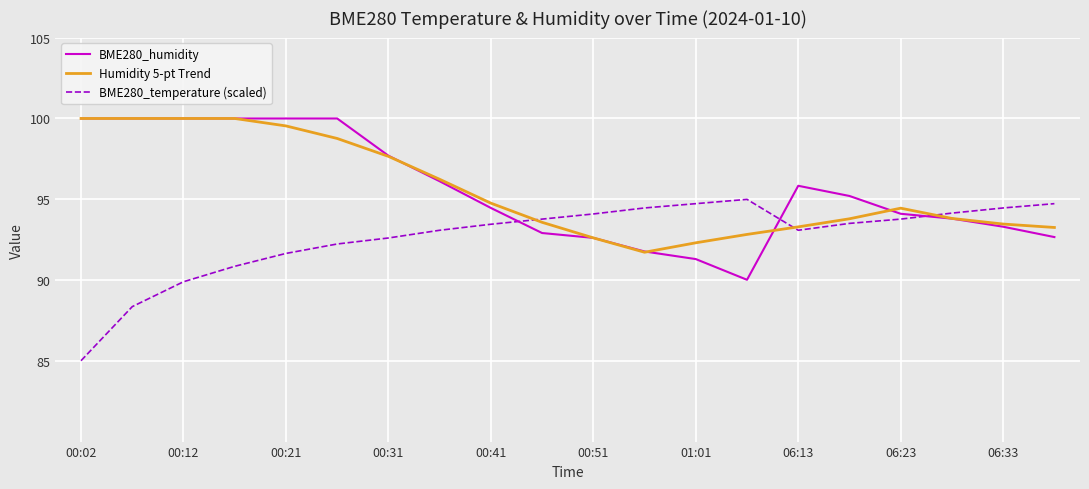

How many times do BME280_temperature (scaled) and BME280_humidity cross each other?

3